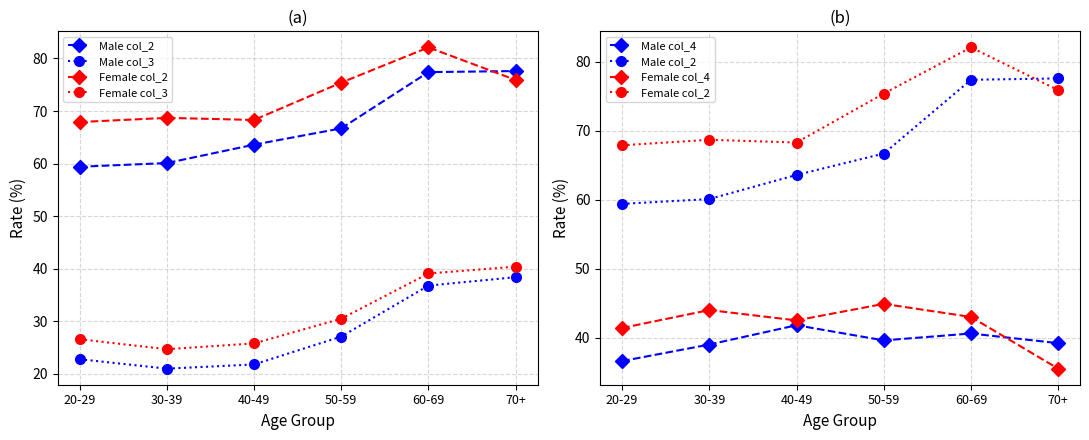

How many times do Male col_4 and Female col_4 cross each other?

1